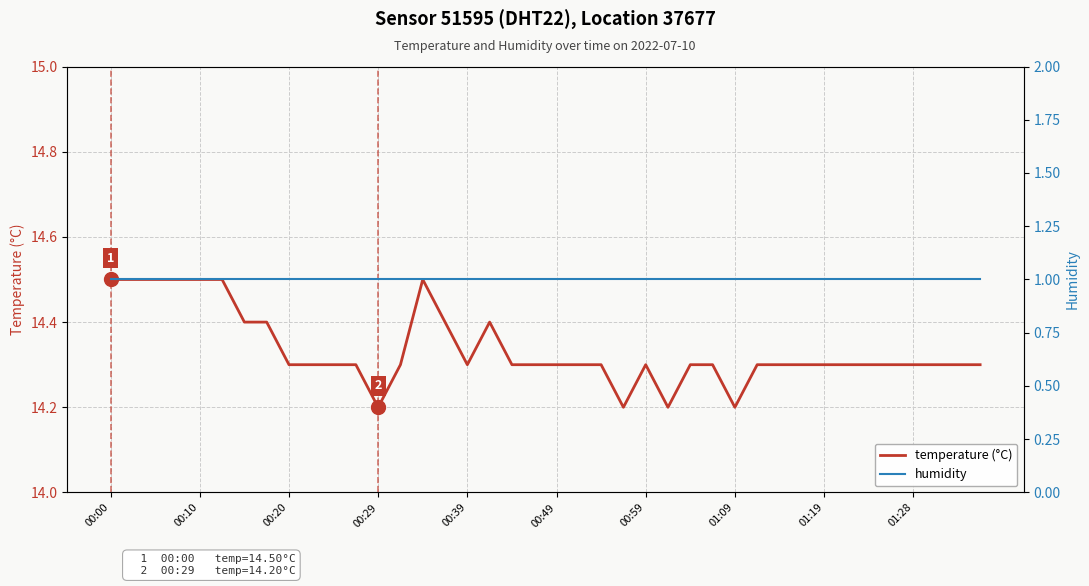

True or false: temperature (°C) and humidity intersect in this chart.

False